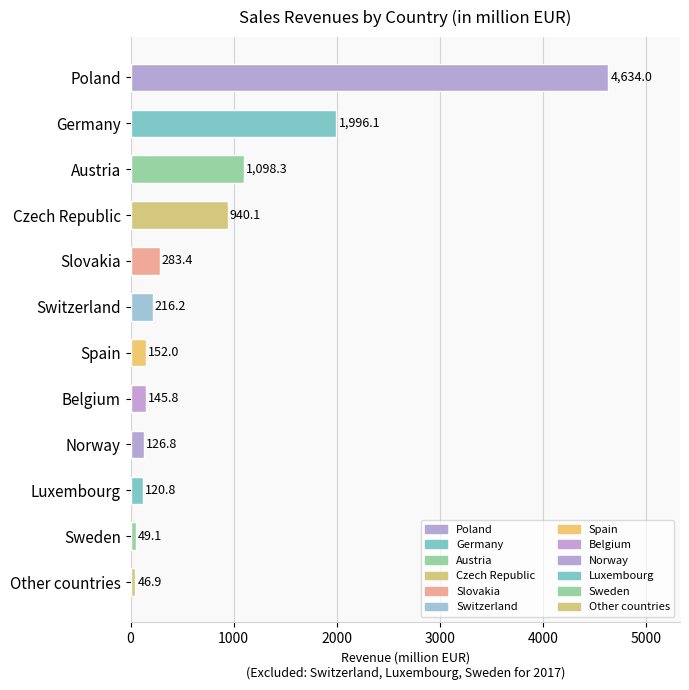

Reading bottom to top, what are all the values shown in this chart?

46.9	49.1	120.8	126.8	145.8	152.0	216.2	283.4	940.1	1098.3	1996.1	4634.0